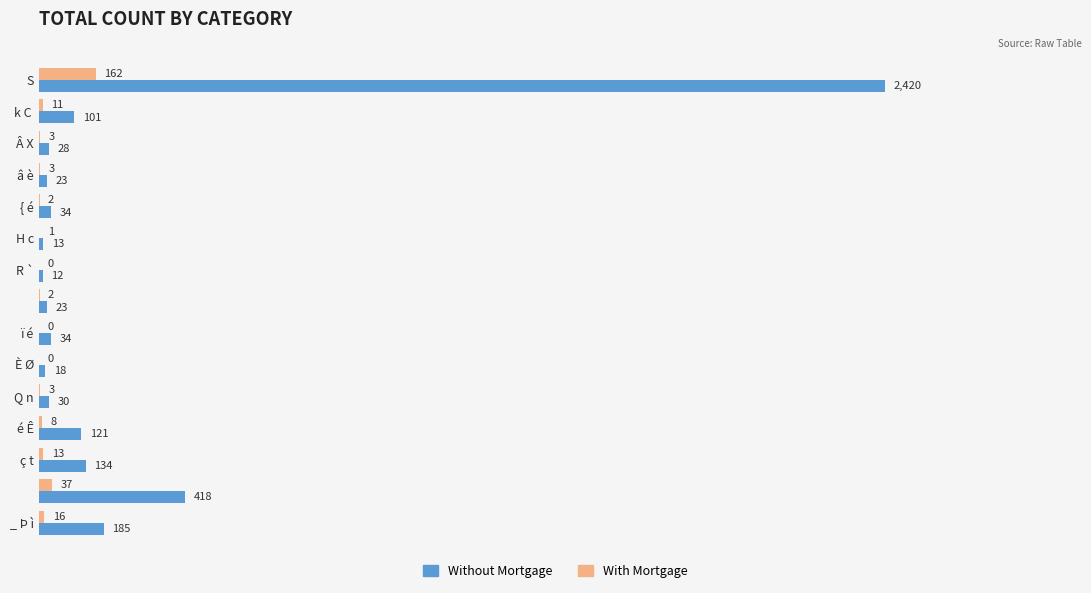

What is the sum of all With Mortgage values?

261